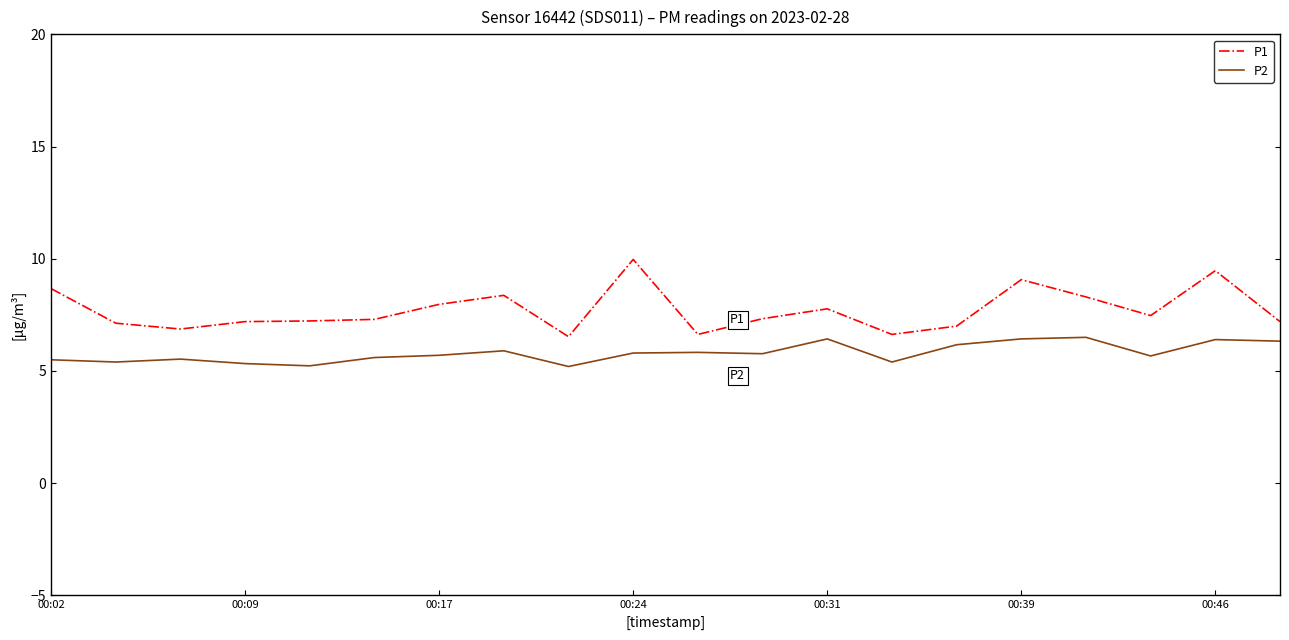

Which series has the largest total across all categories?

P1